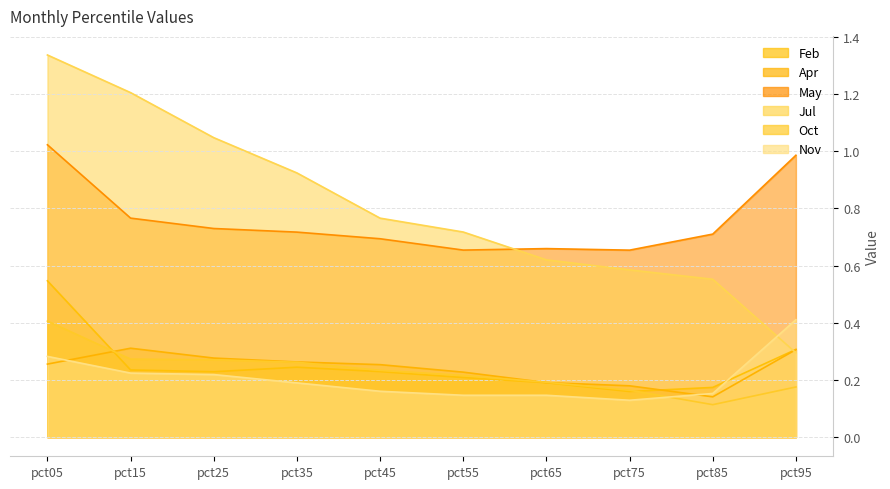

True or false: May has more than 1 interior local peaks.

False